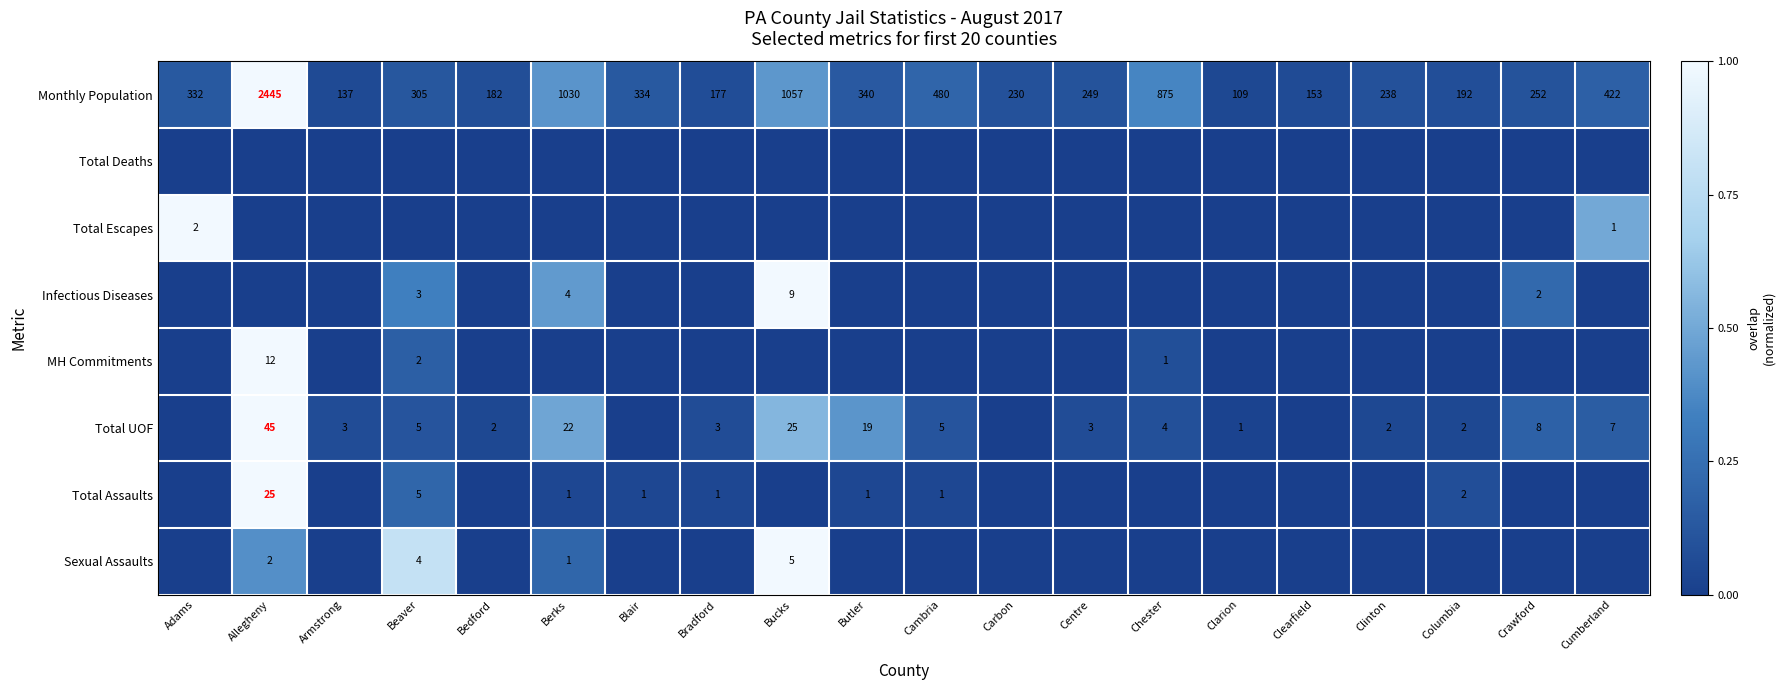

What is the sum of all Monthly Population values?

9539